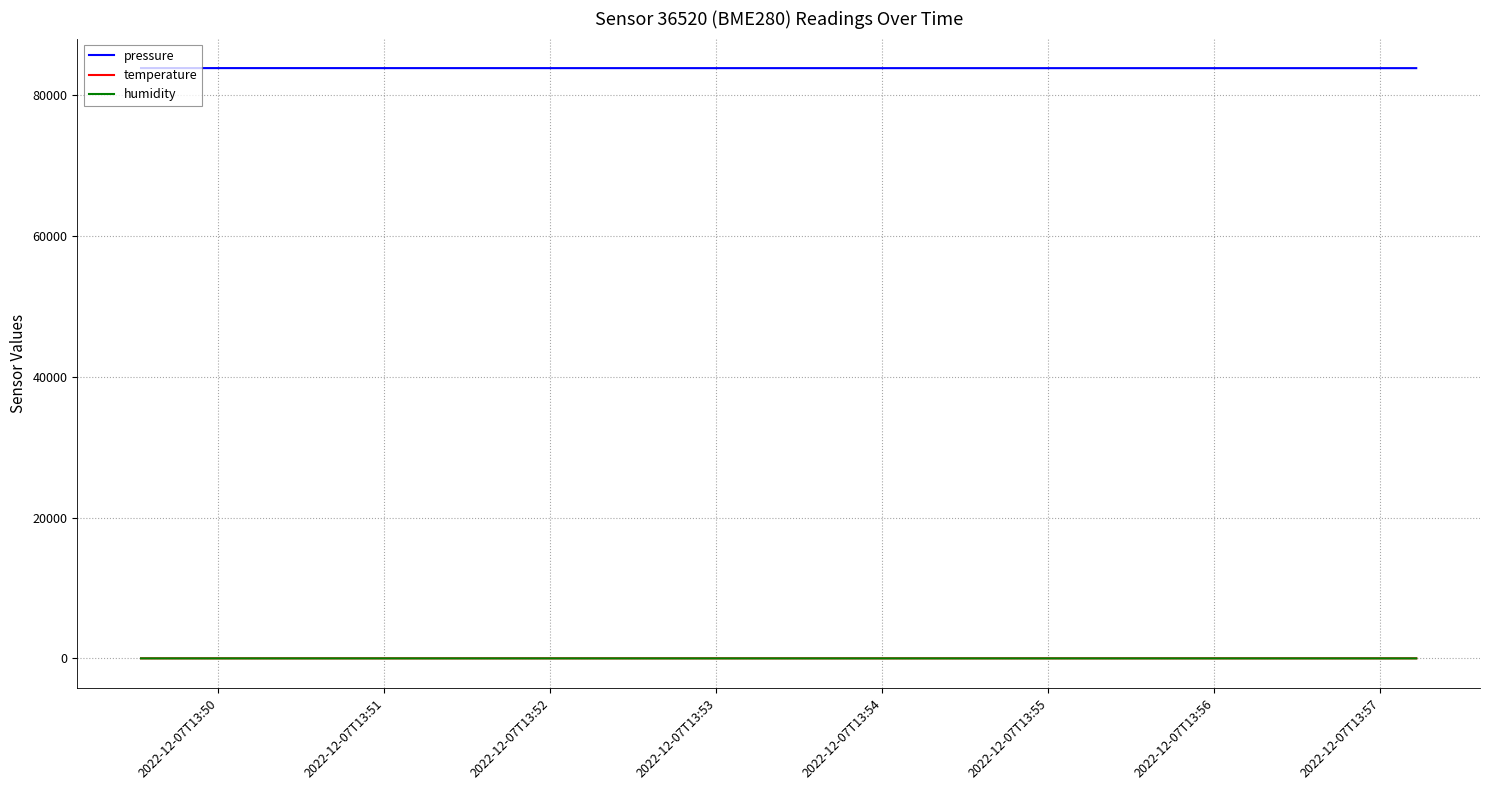

True or false: humidity and pressure cross at least once.

False